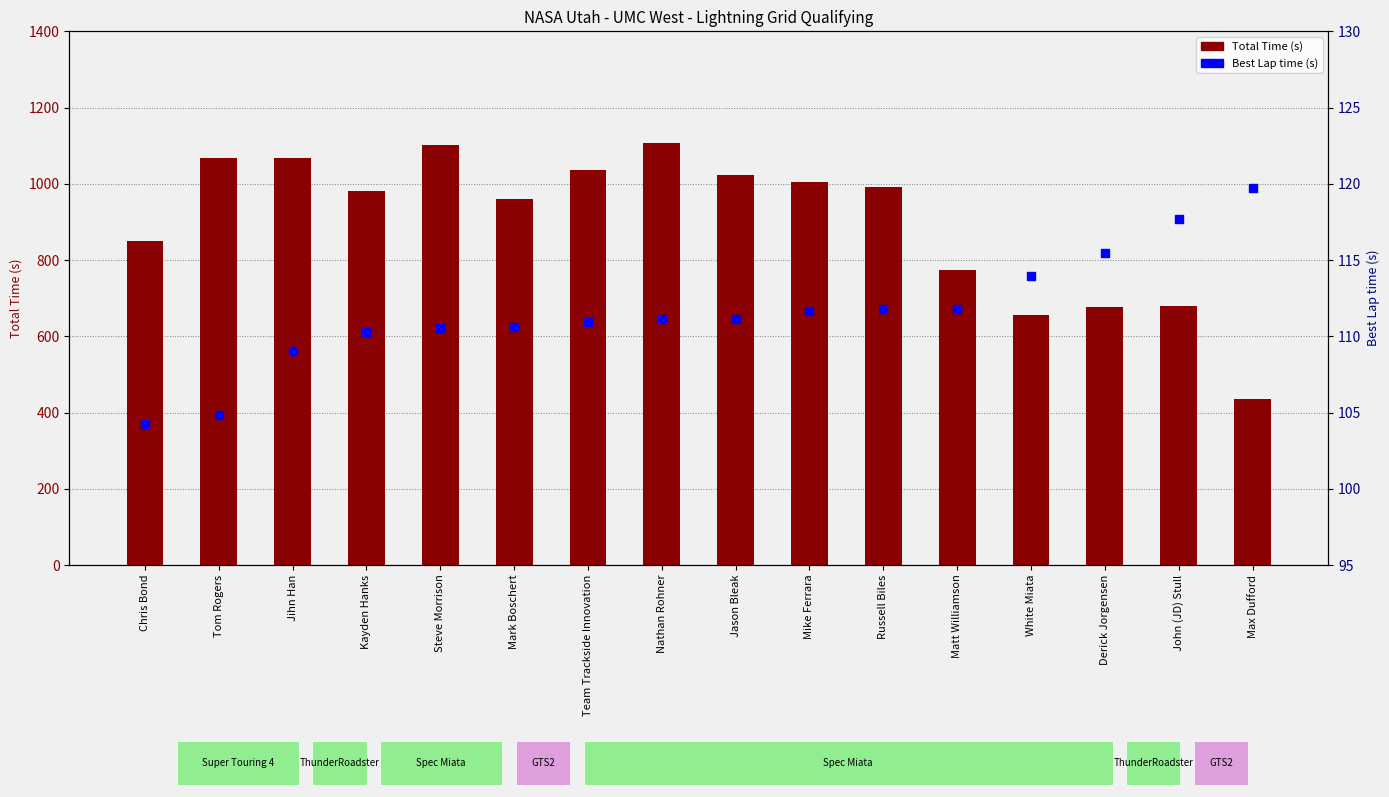

Which series reaches the maximum Y coordinate?

Total Time (s)